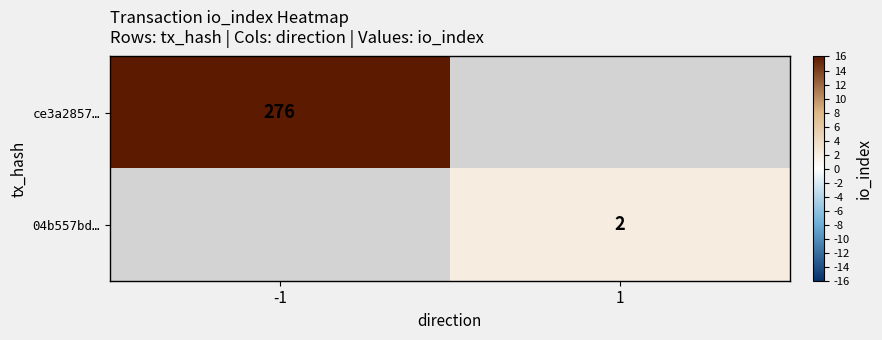

The ce3a2857… series shows 276 at -1. True or false?

True